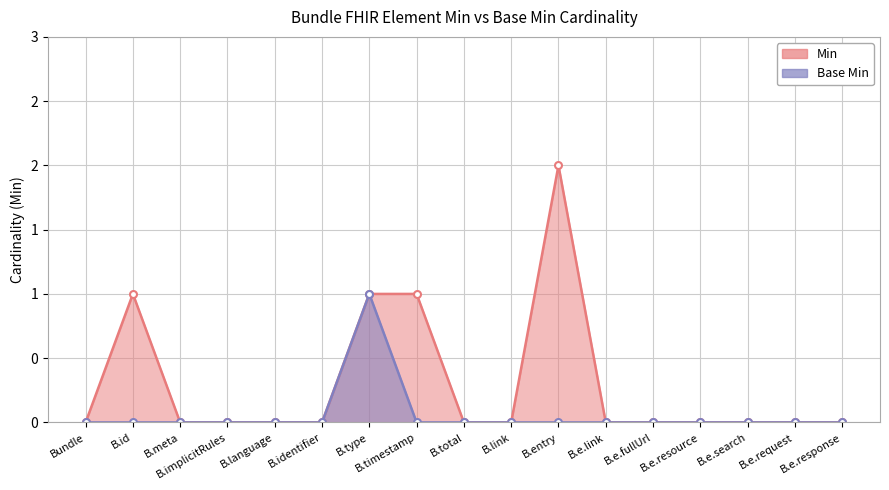

At B.e.request, list the series in order from largest to smallest.

Min, Base Min